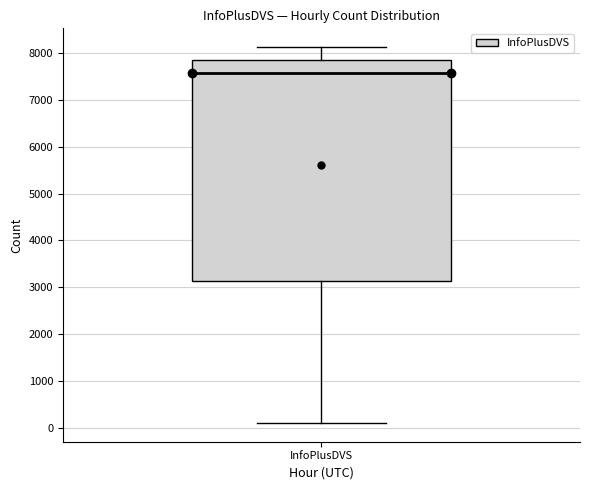

Where does the lower whisker of the box for InfoPlusDVS end on the y-axis? The values are not printed on the chart, so give them approximately, as read against the axis.

100